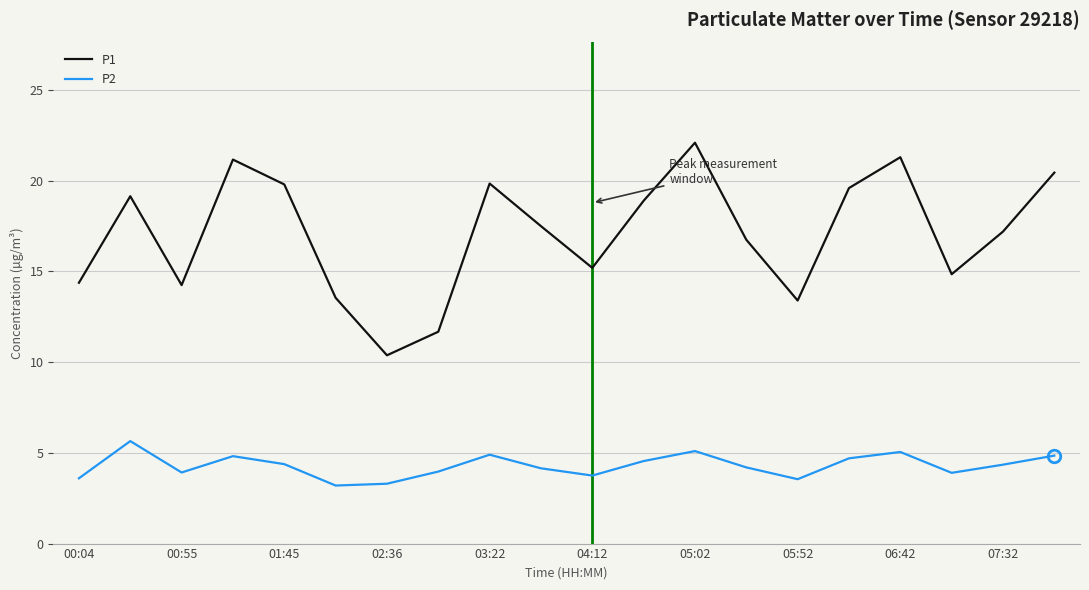

What is the maximum value shown in the chart?

22.1